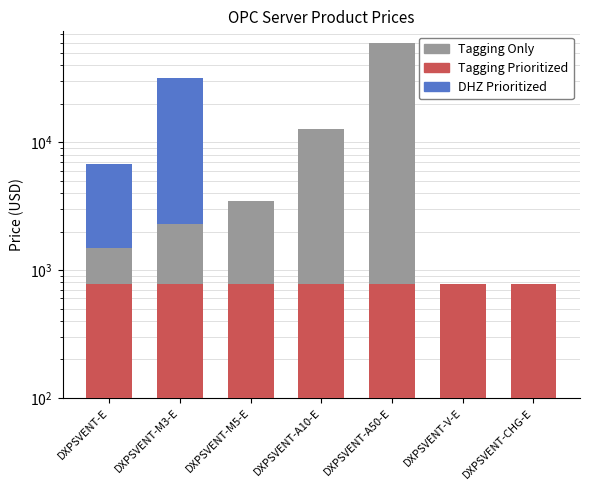

Reading left to right, transcribe all the data shown in this chart.

DHZ Prioritized: 6720	31900	780	780	780	780	780
Tagging Only: 1480	2290	3450	12760	59160	740	740
Tagging Prioritized: 780	780	780	780	780	780	780